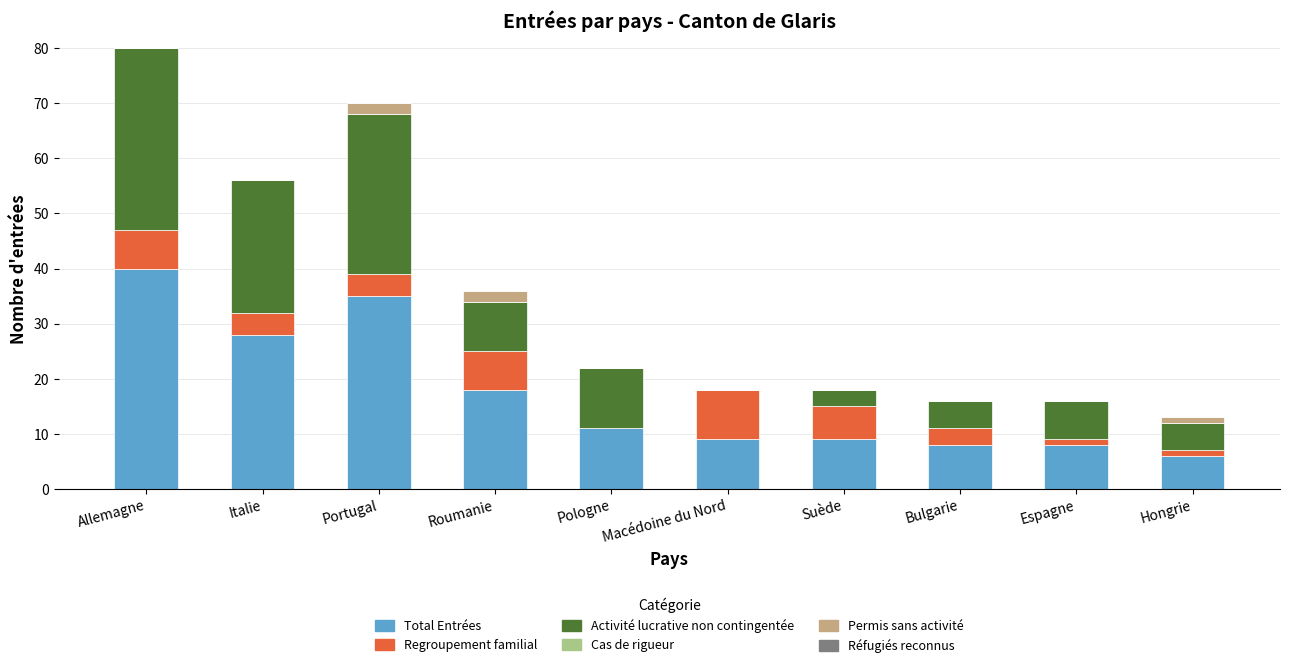

At which label does Total Entrées reach its peak?

Allemagne